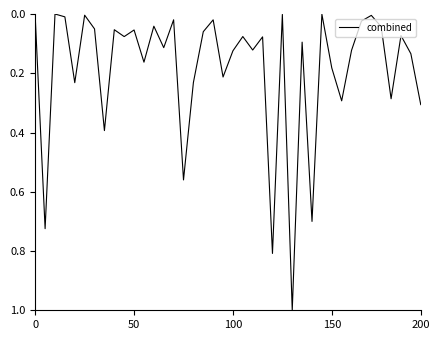

What is the difference between the maximum and minimum values?

1.0